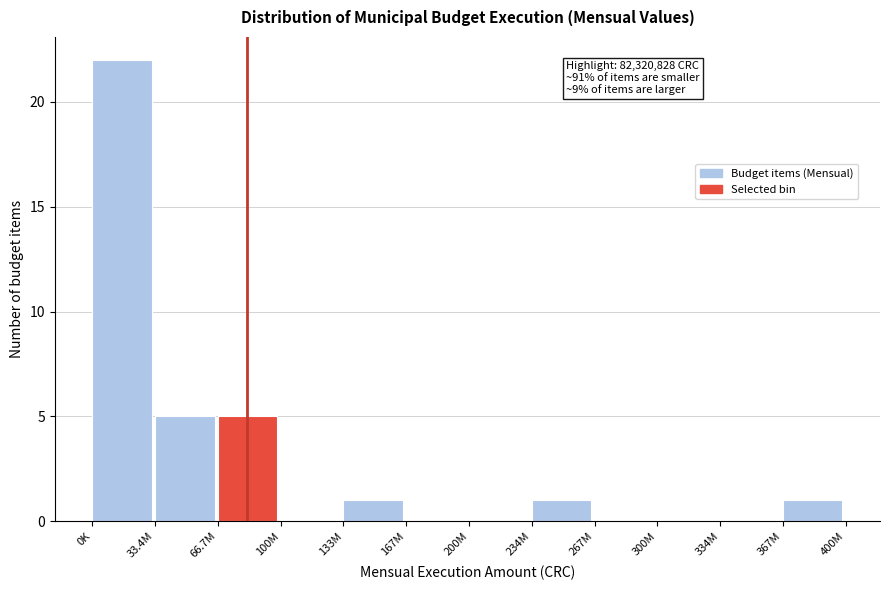

Reading left to right, transcribe all the data shown in this chart.

0K=22	33.4M=5	66.7M=5	100M=0	133M=1	167M=0	200M=0	234M=1	267M=0	300M=0	334M=0	367M=1